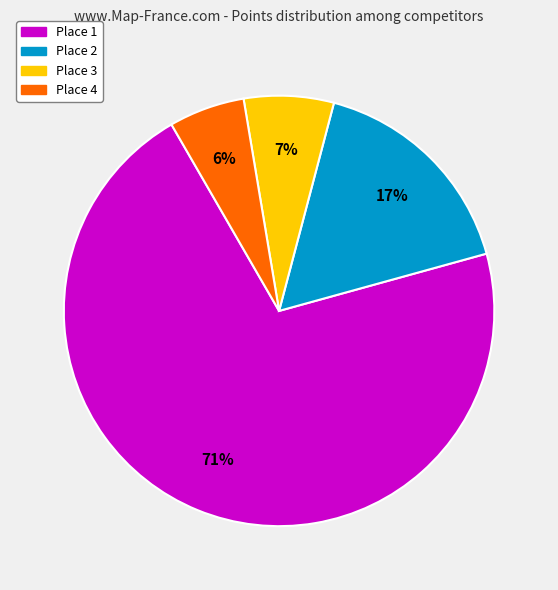

To the nearest percent, what is the average slice percentage?

25%